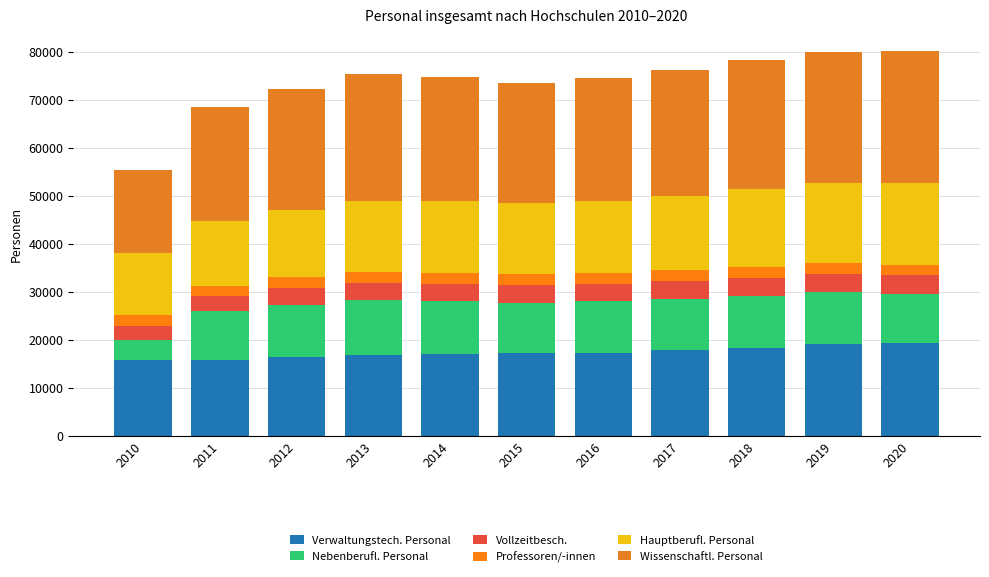

Does the chart contain any negative values?

No